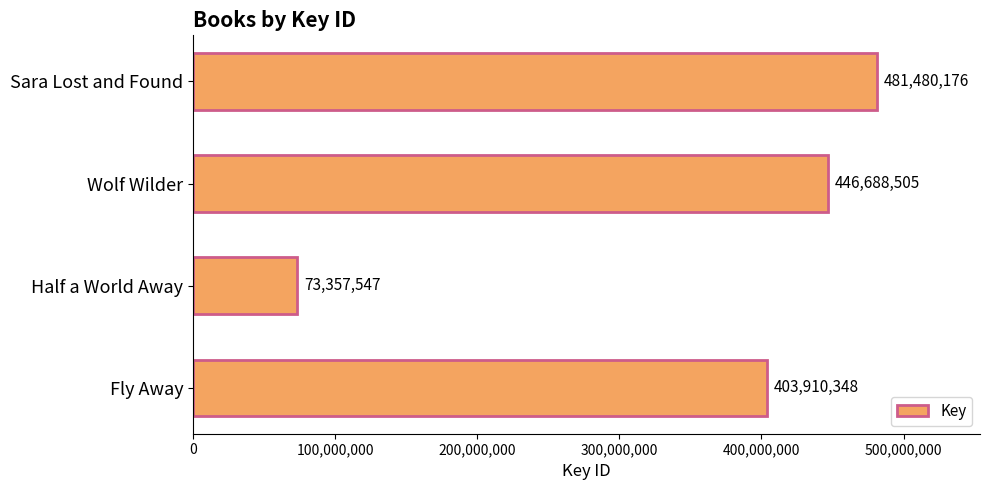

Which label corresponds to the smallest value in the chart?

Half a World Away